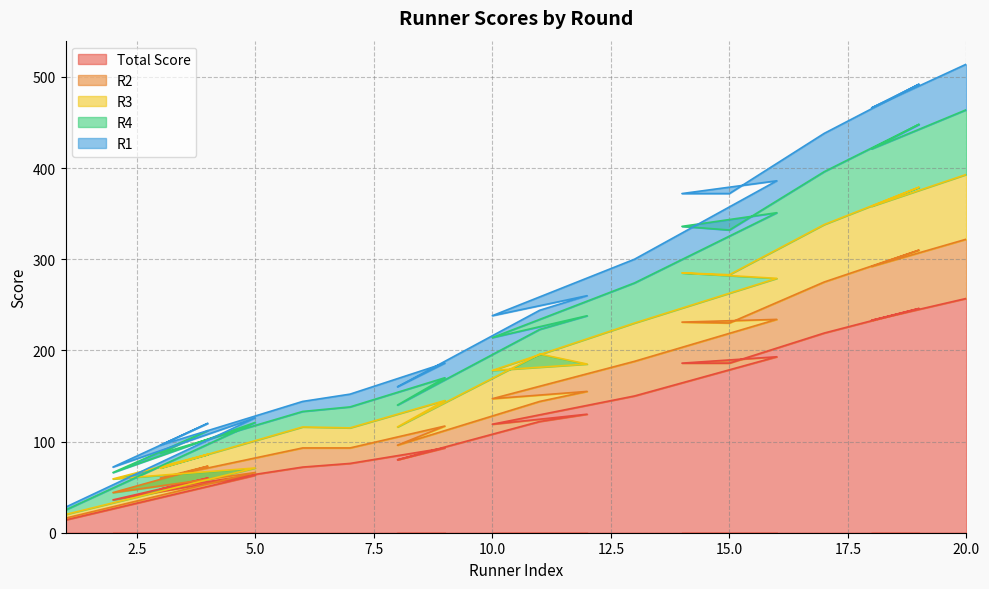

At which label does R2 reach its minimum?

1